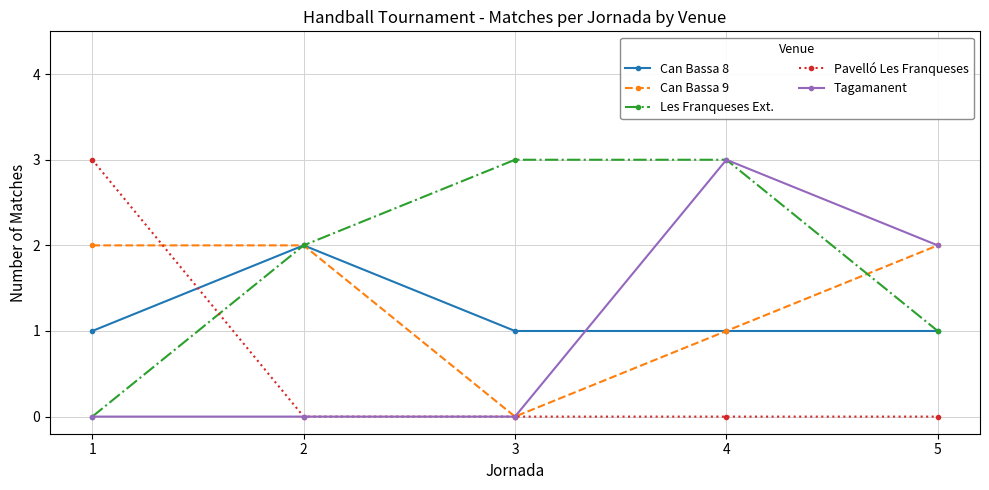

What is the highest value of the Tagamanent series?

3